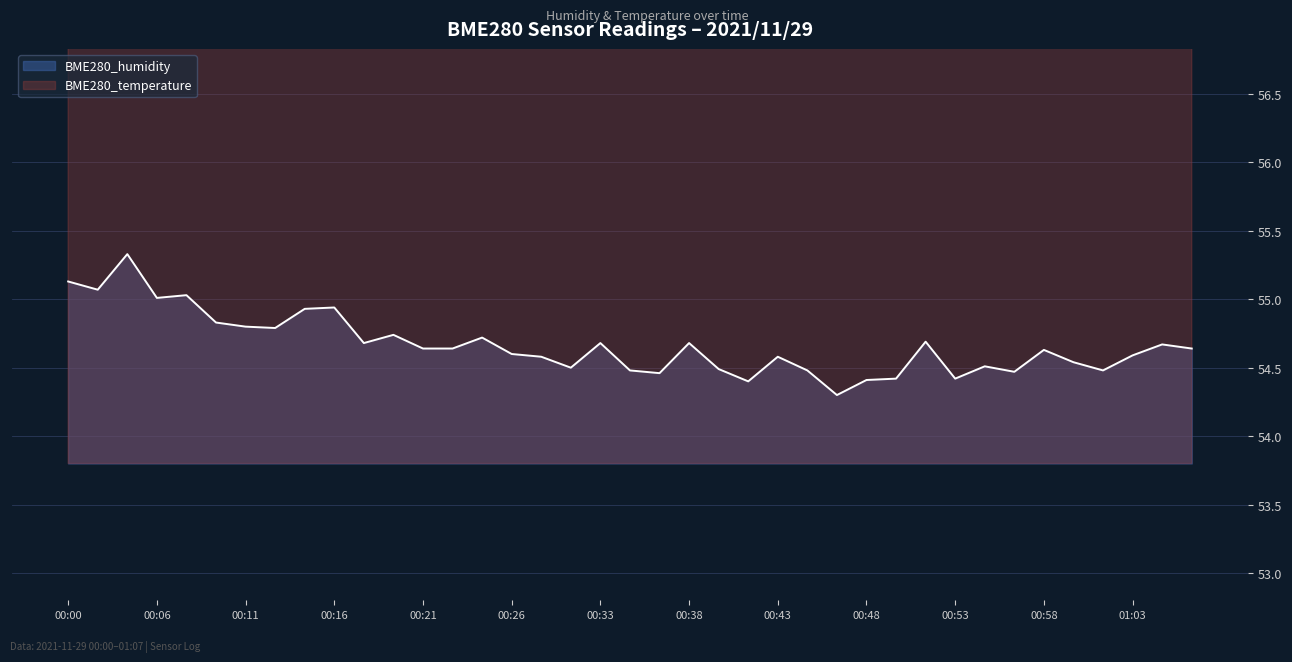

At how many categories does at least one series exceed 85?

39